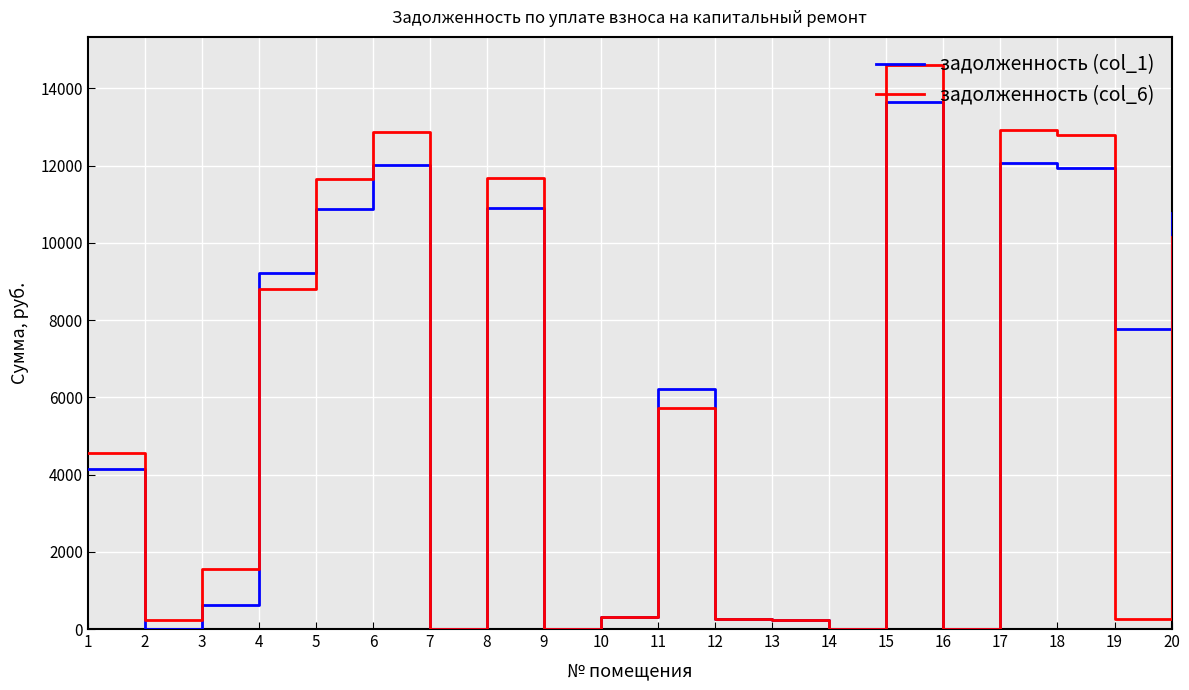

Rank the series at 15 from highest to lowest value.

задолженность (col_6), задолженность (col_1)